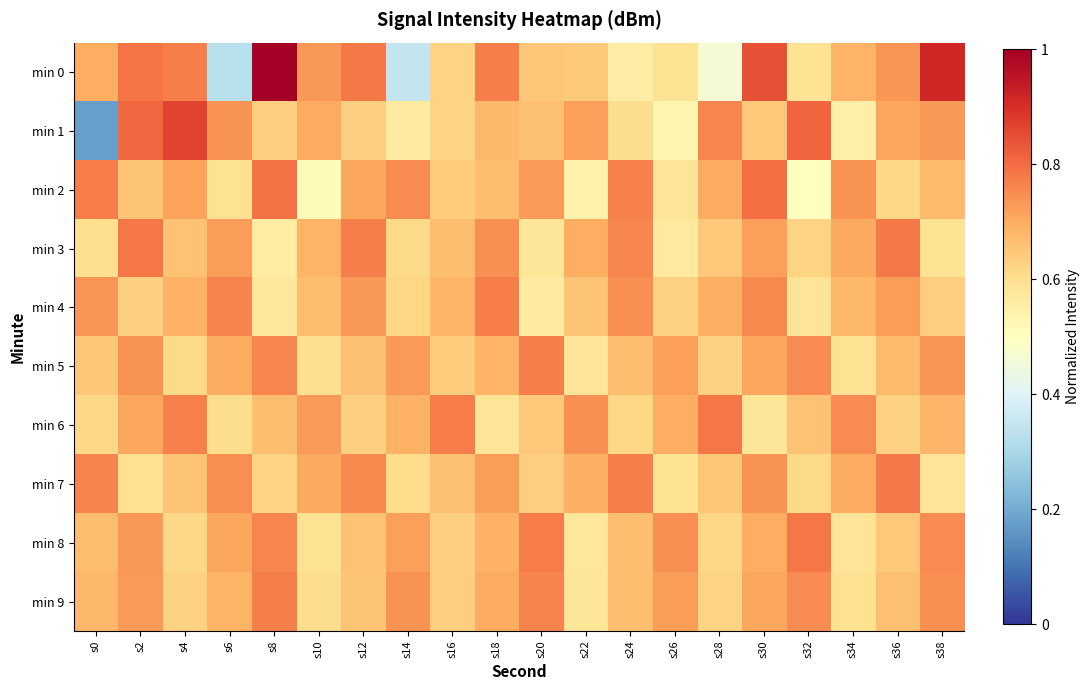

Which series has the largest range (max minus min)?

min 1